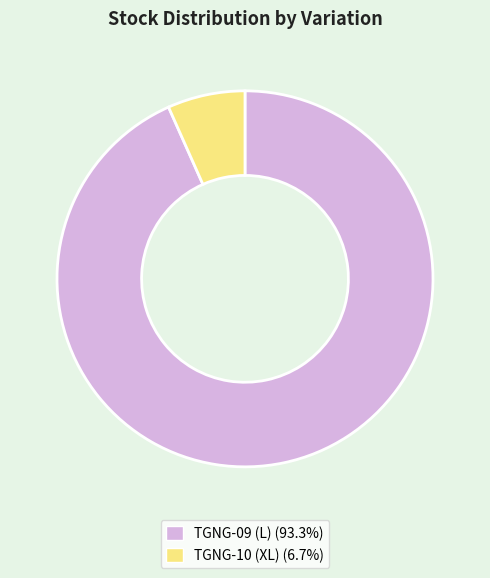

Which slice is the smallest?

TGNG-10 (XL)